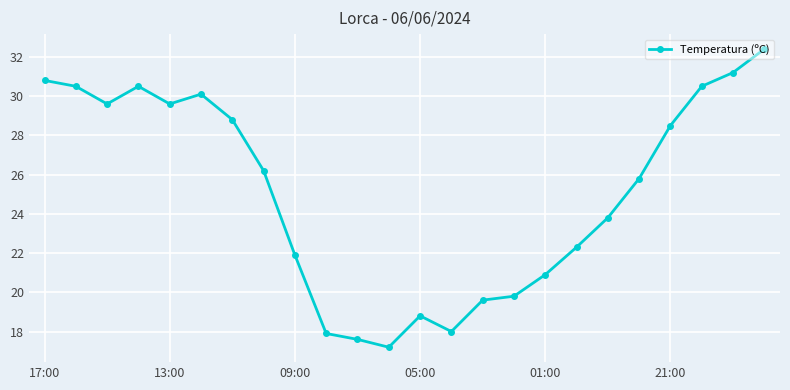

What is the smallest value displayed?

17.2